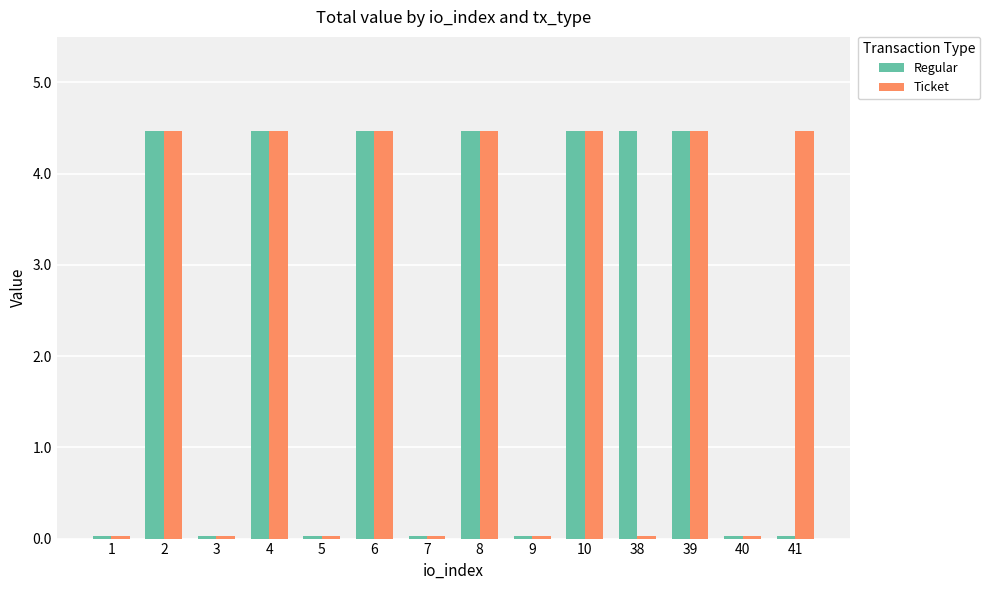

The Regular series shows 8.0 at 39. True or false?

False